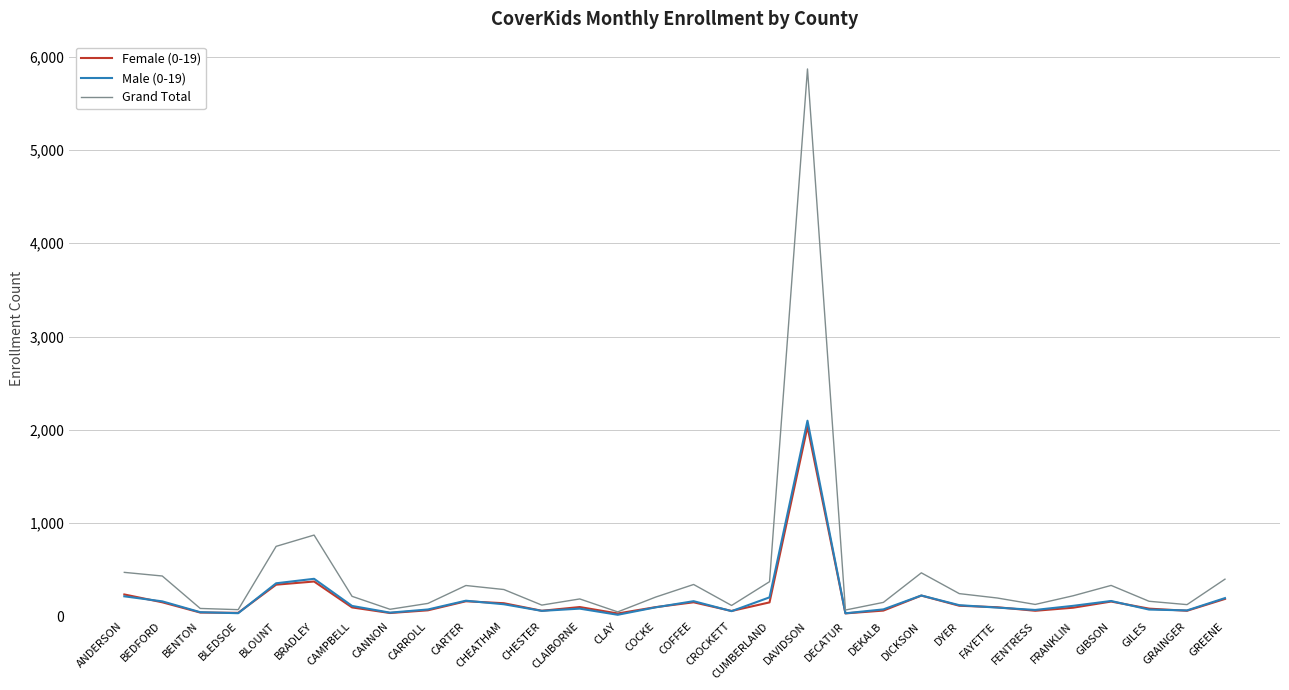

At which label does Male (0-19) first exceed 110?

ANDERSON